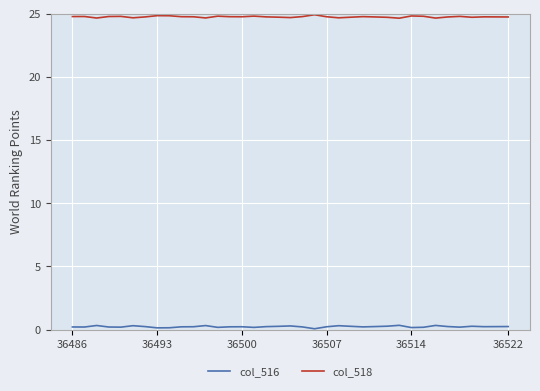

What is the sum of all col_516 values?

8.7